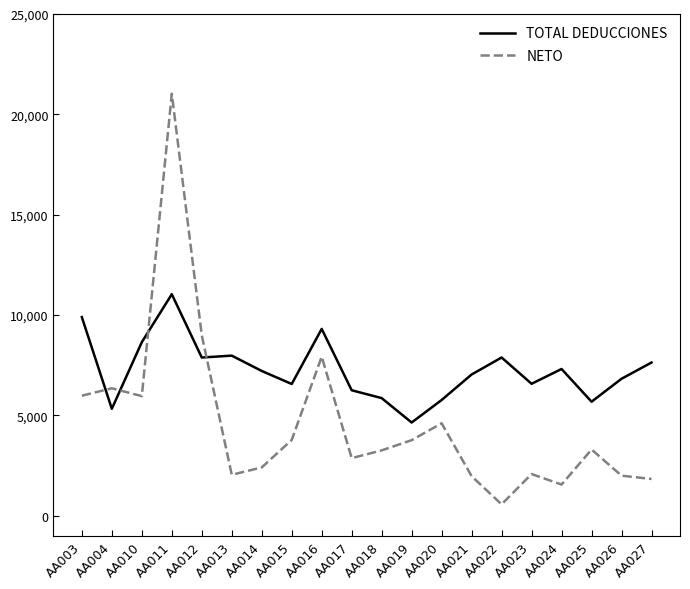

What is the total value across all series at AA023?

8649.2